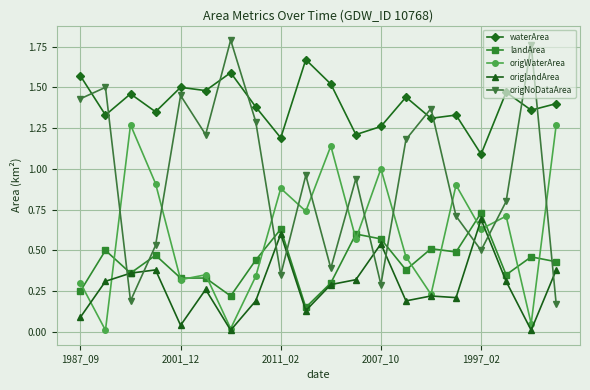

Which series has the widest spread of values?

origNoDataArea